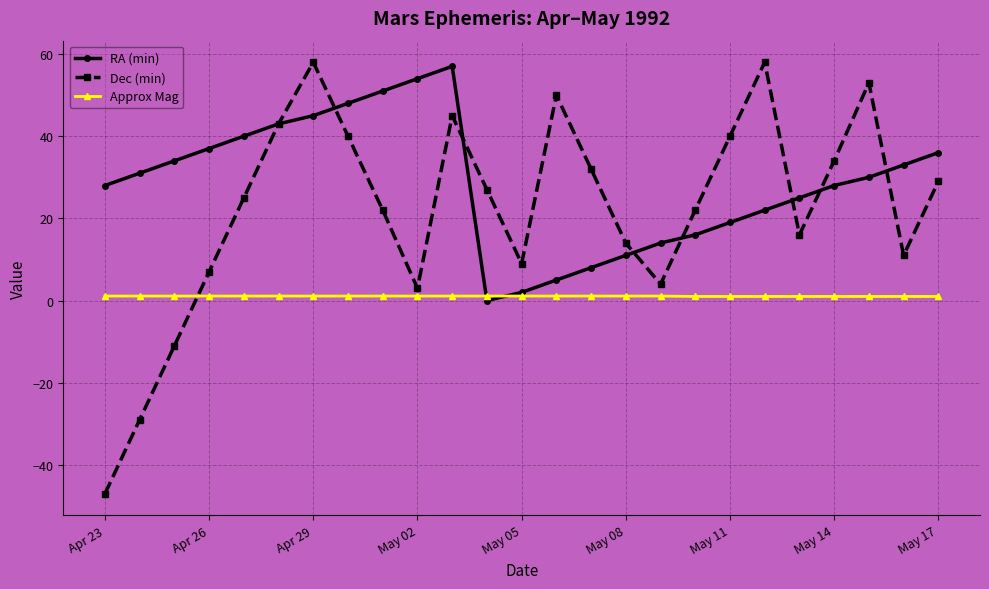

Which series has the largest total across all categories?

RA (min)